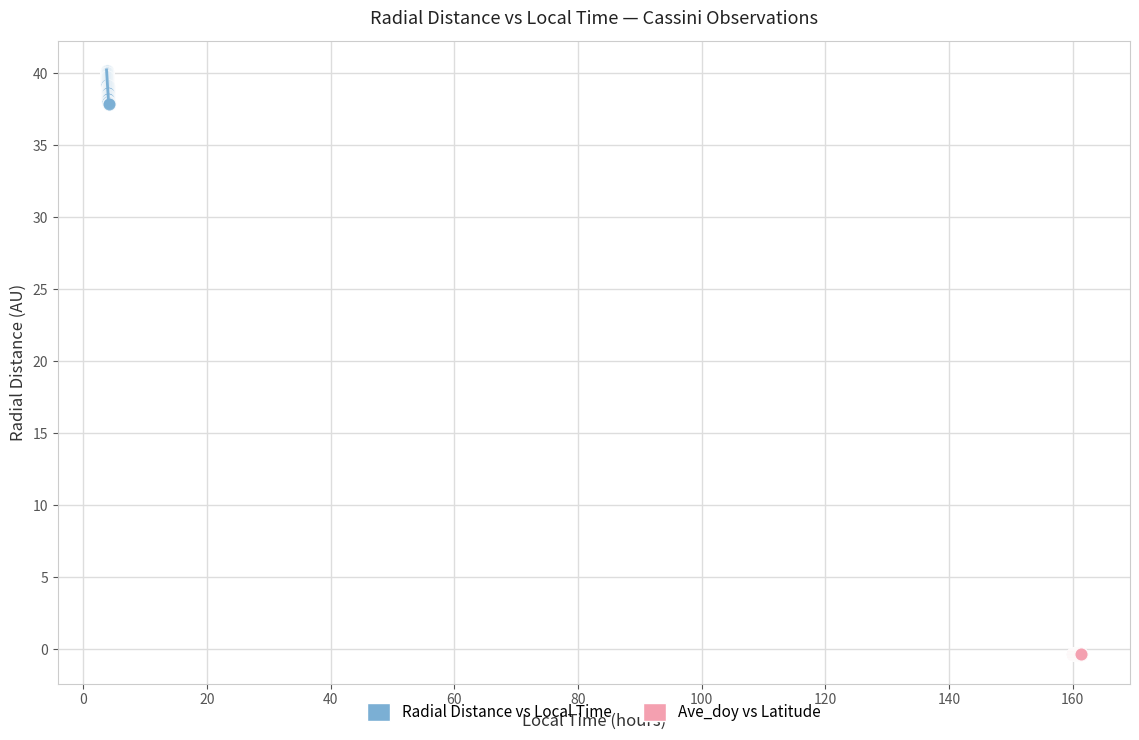

Which series contains the highest Y value?

Radial Distance vs Local Time